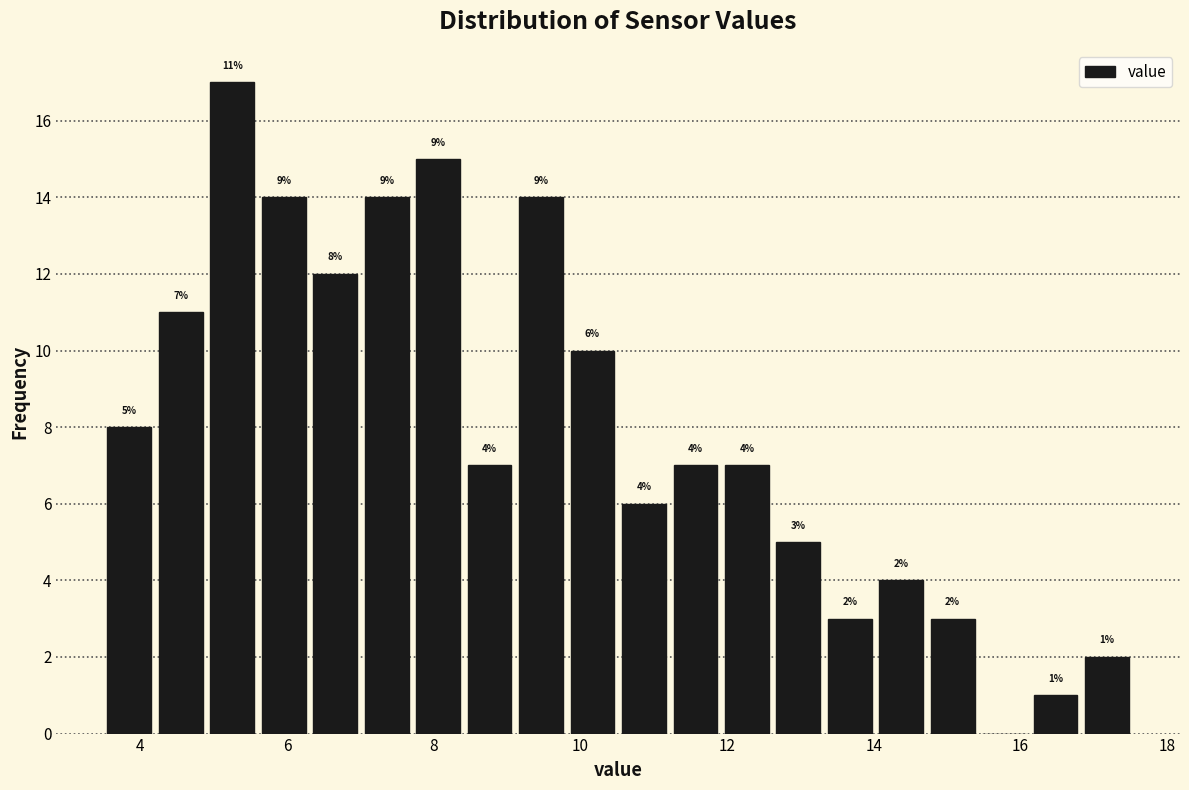

Read against the x-axis, roughly where is the centre of the tallest bar?

5.2